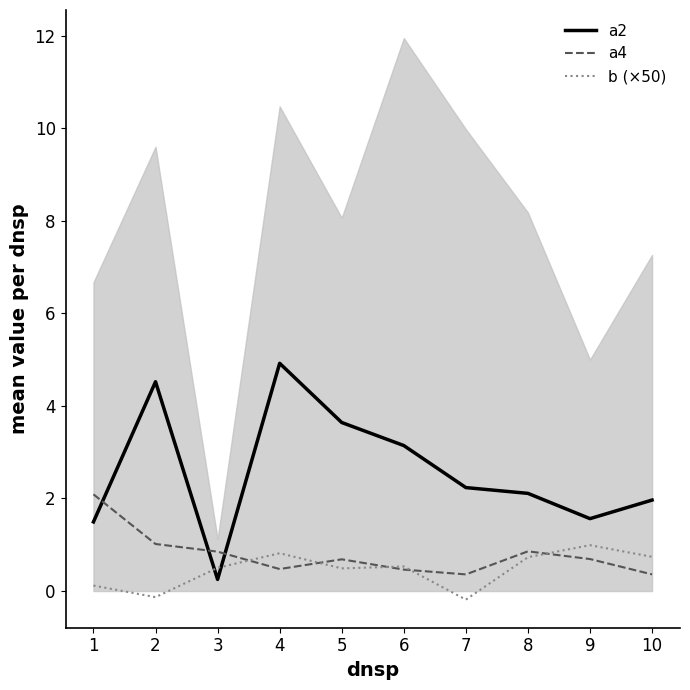

Reading left to right, what are all the values shown in this chart?

a2: 1=1.5	2=4.5	3=0.3	4=4.9	5=3.6	6=3.1	7=2.2	8=2.1	9=1.6	10=2.0
a4: 1=2.1	2=1.0	3=0.9	4=0.5	5=0.7	6=0.5	7=0.4	8=0.9	9=0.7	10=0.4
b (×50): 1=0.1	2=-0.1	3=0.5	4=0.8	5=0.5	6=0.5	7=-0.2	8=0.7	9=1.0	10=0.7